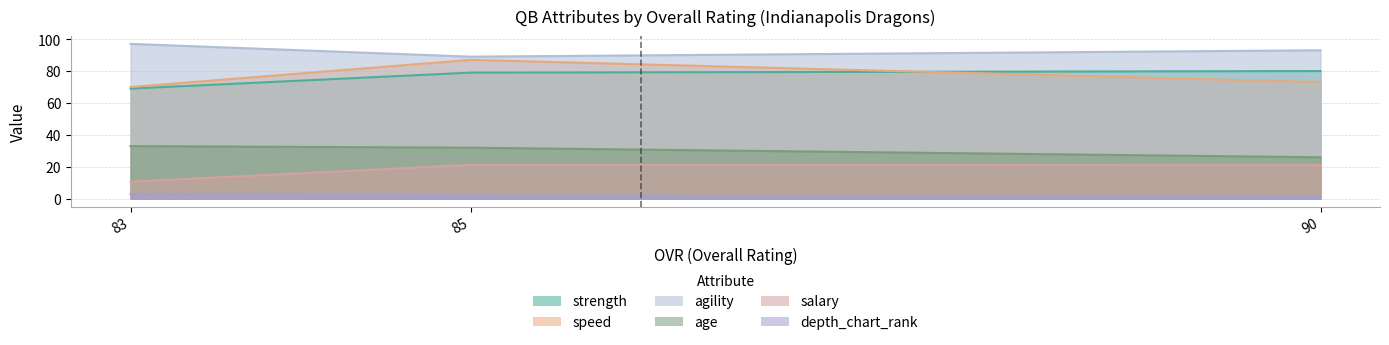

Which category has the lowest value in the strength series?

83